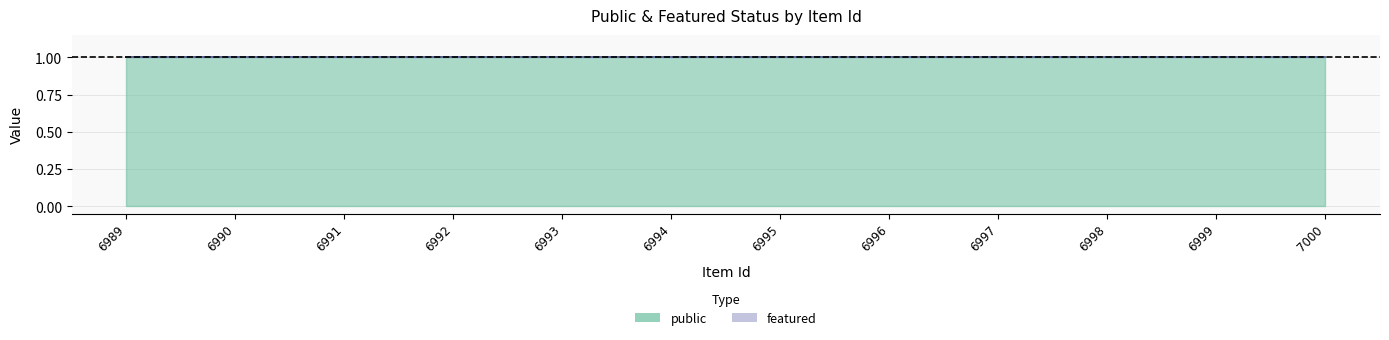

At which label is featured closest to 0?

6989